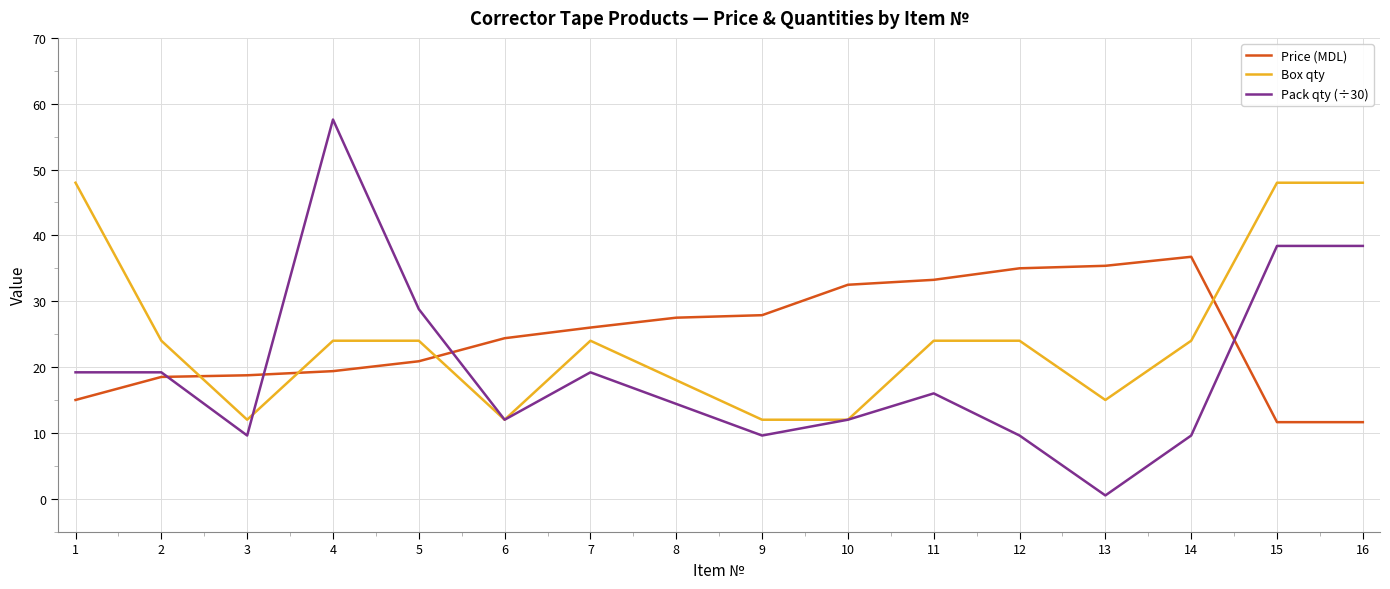

True or false: Pack qty (÷30) has a value of 57.6 at 4.

True